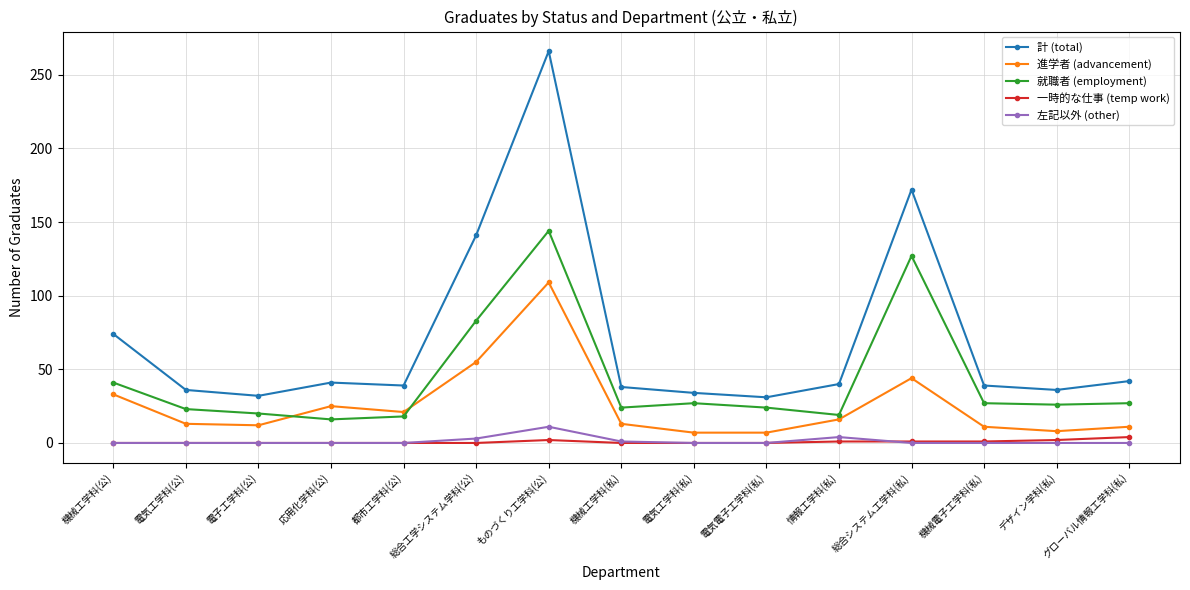

Which label corresponds to the largest value in the chart?

ものづくり工学科(公)